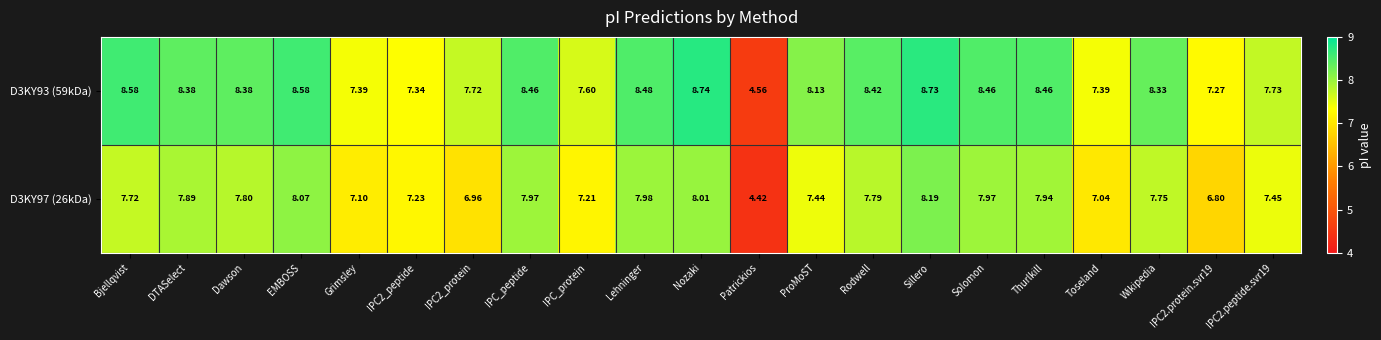

List the series in order of their overall mean, highest first.

D3KY93 (59kDa), D3KY97 (26kDa)